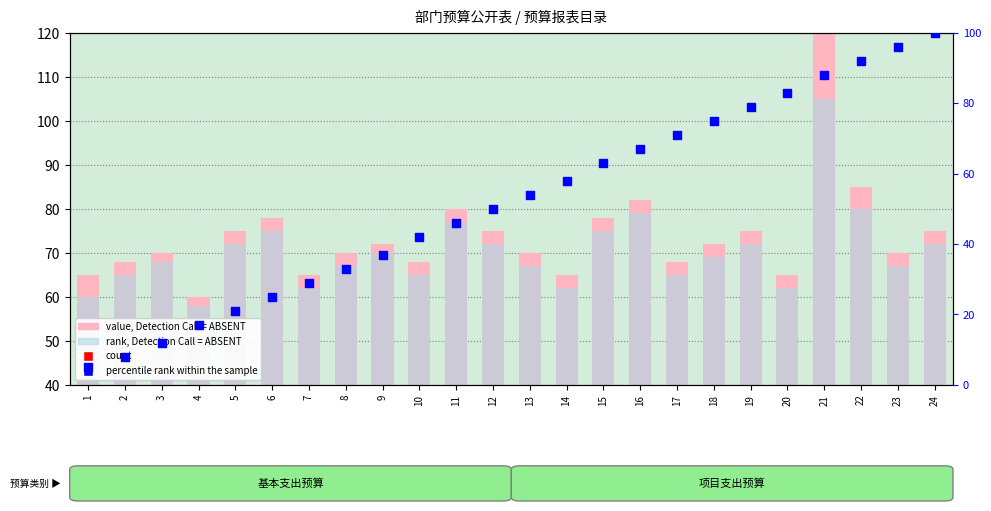

At which category is the sum across all series the highest?

21